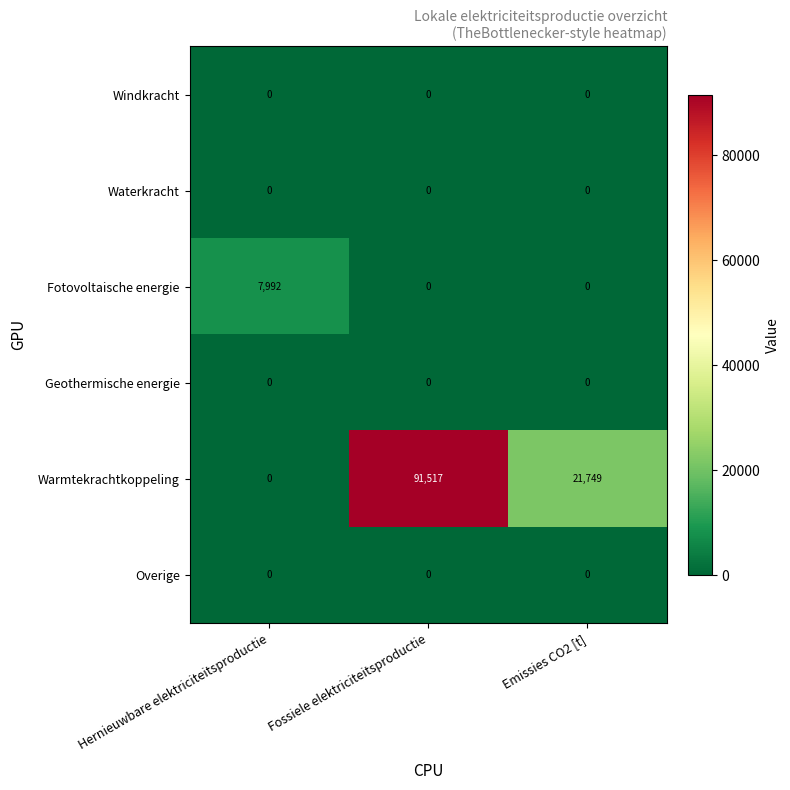

How many categories are shown in the chart?

3